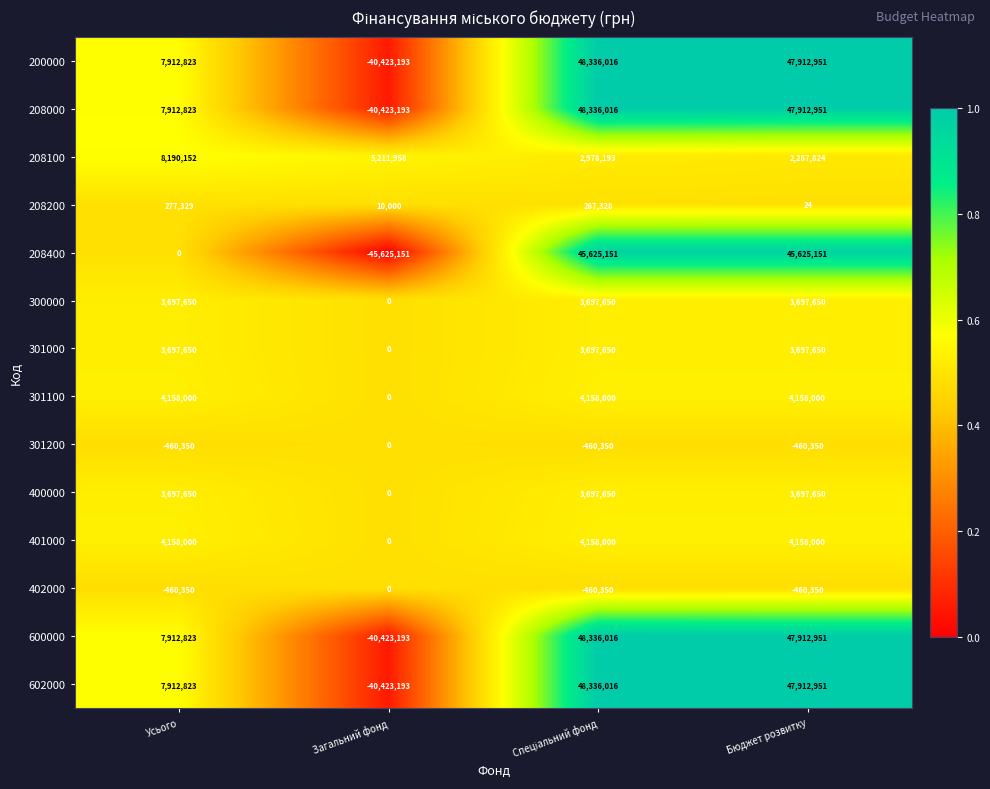

What is the difference between the highest and lowest values at Усього?

8650502